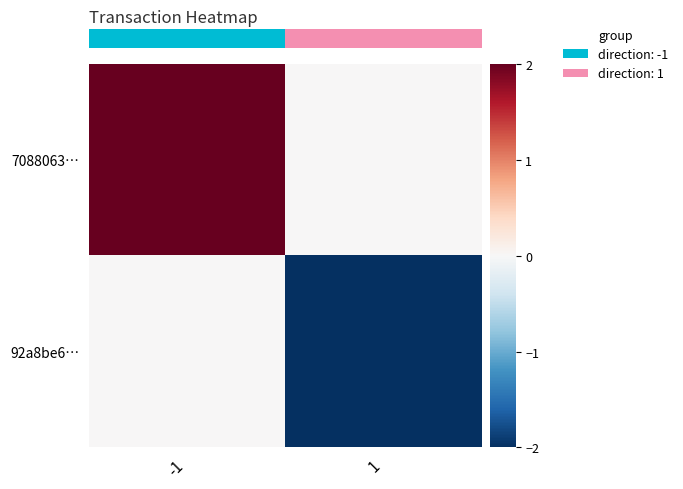

Which series changed the most between -1 and 1?

row_0